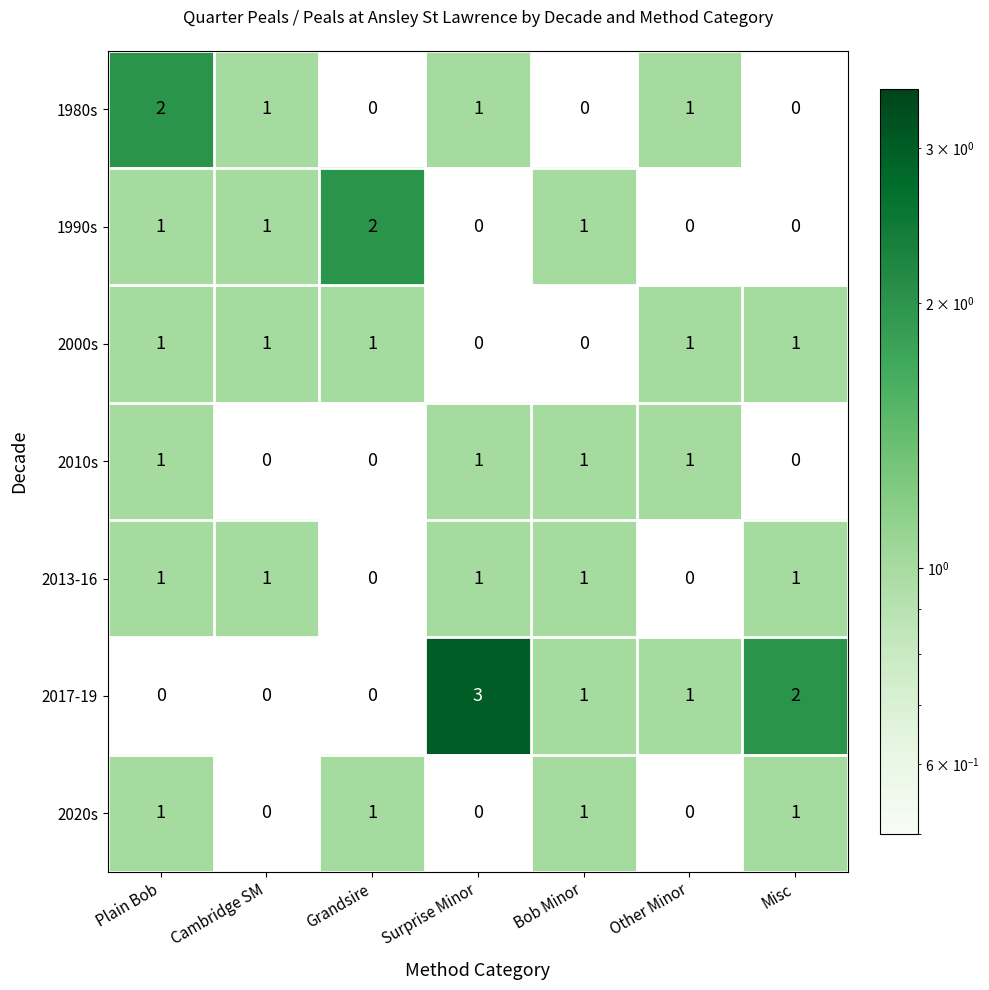

How many 2013-16 values are between 0 and 1?

7